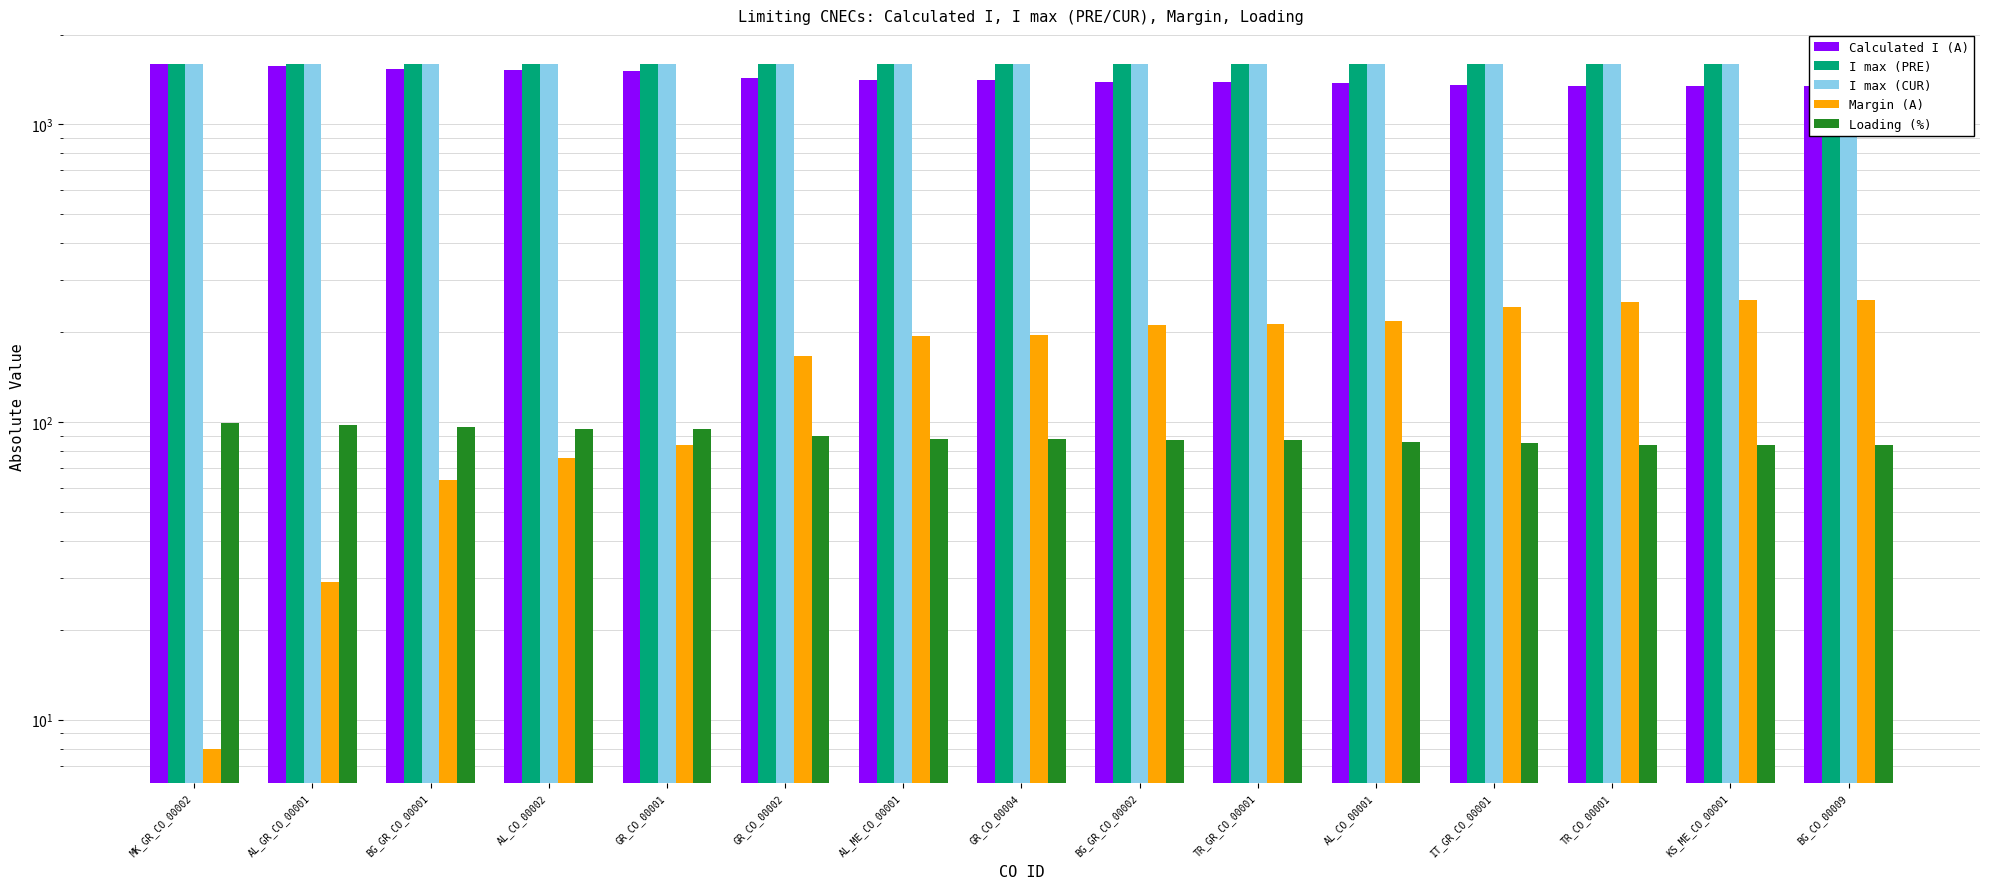

At how many categories does at least one series exceed 416?

15